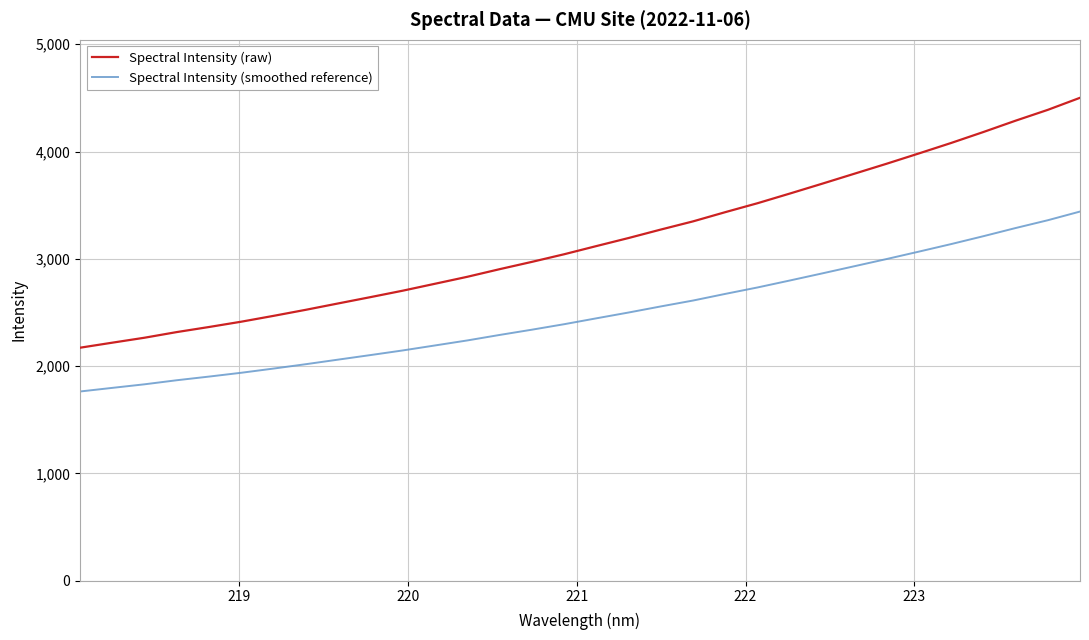

What is the difference between the maximum and minimum values in the Spectral Intensity (raw) series?

2329.4